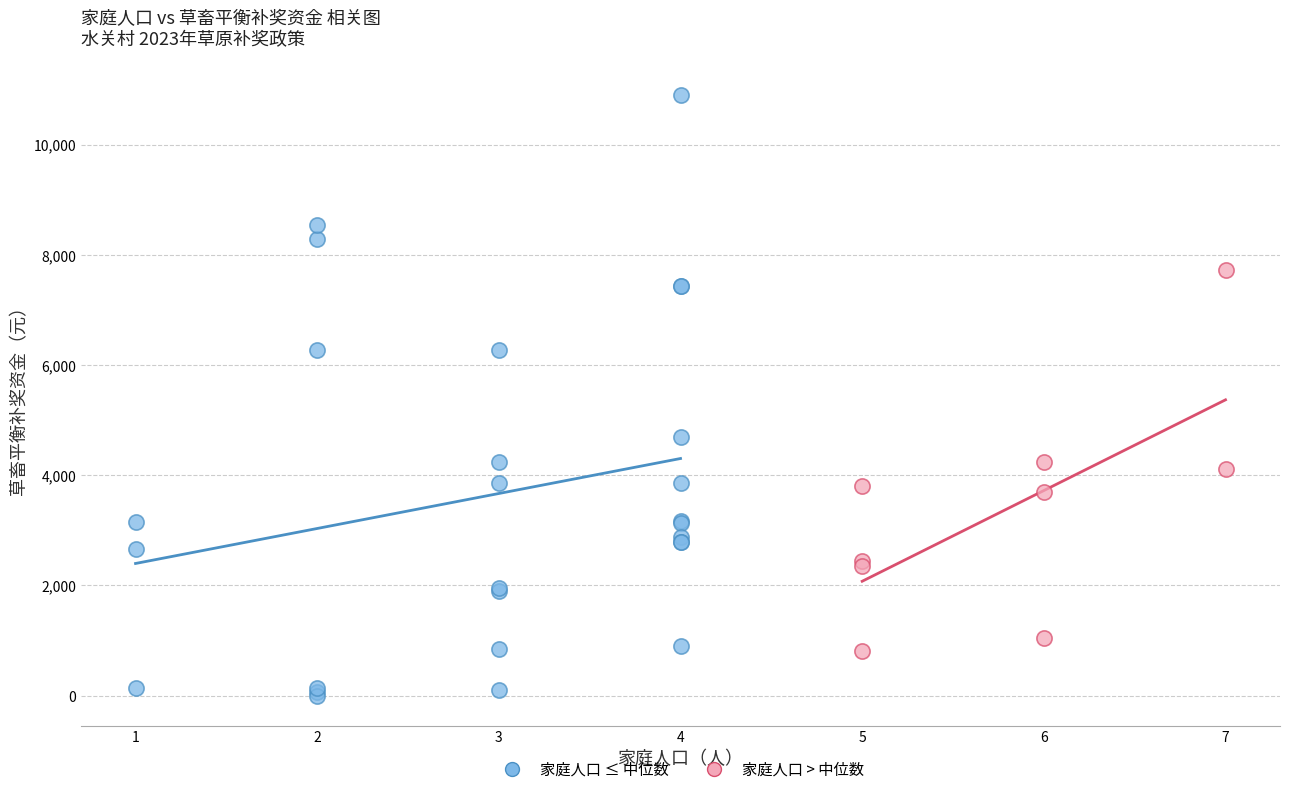

Which series reaches the minimum Y coordinate?

家庭人口 ≤ 中位数